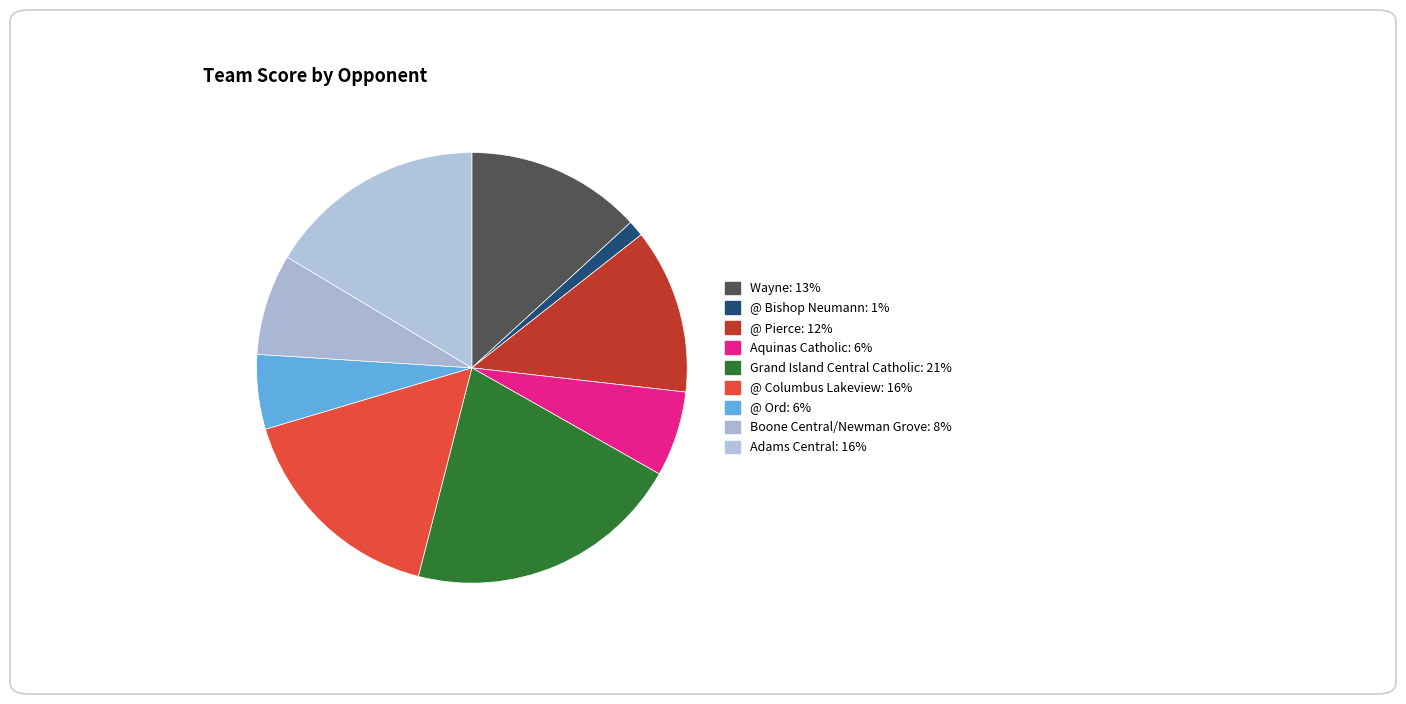

Is the sum of Grand Island Central Catholic and @ Pierce greater than half?

No